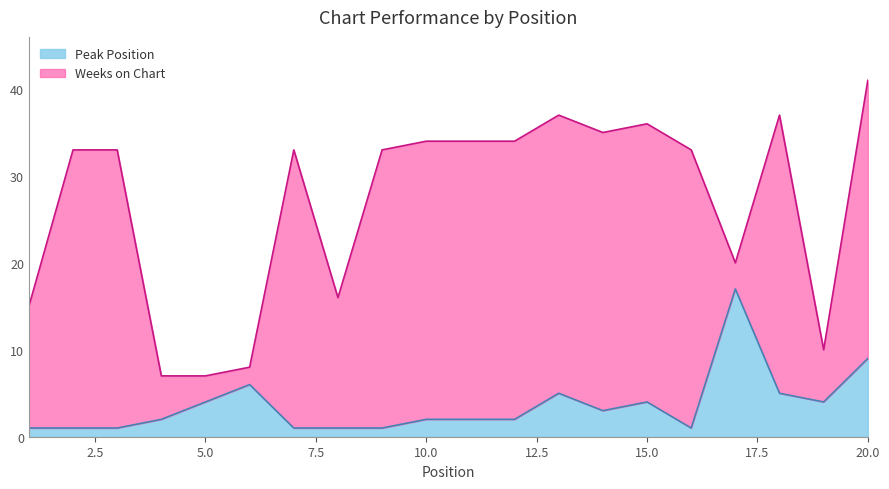

How many categories are shown in the chart?

20